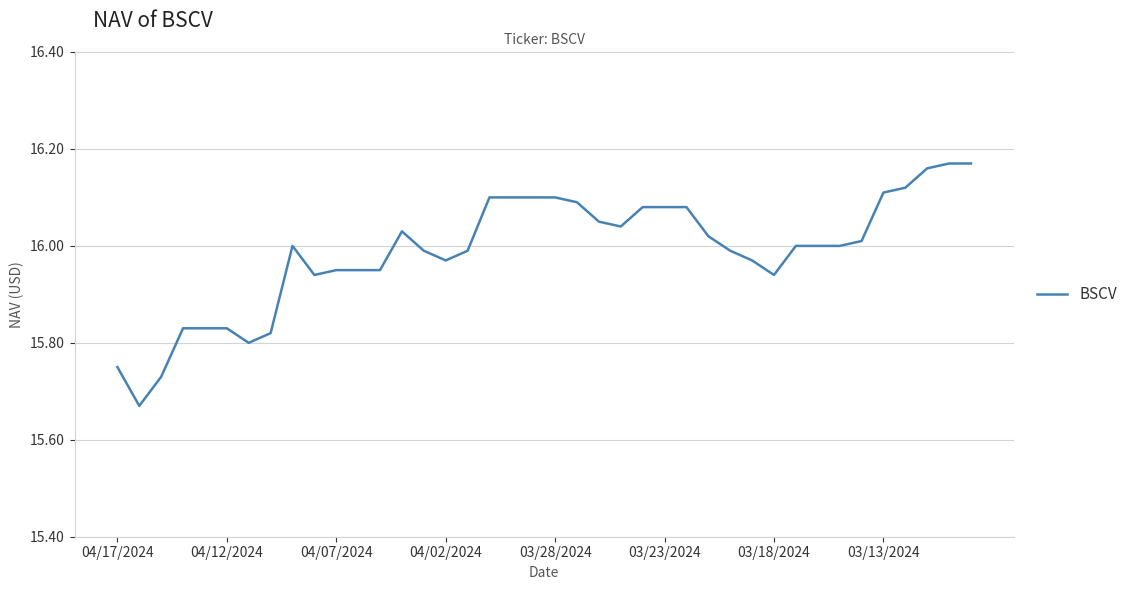

How many lines are shown in the chart?

1